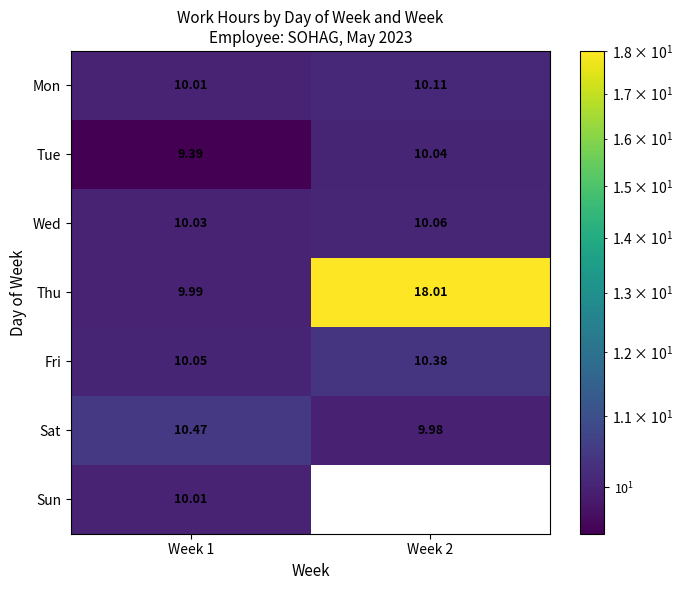

Rank the series at Week 2 from highest to lowest value.

Thu, Fri, Mon, Wed, Tue, Sat, Sun